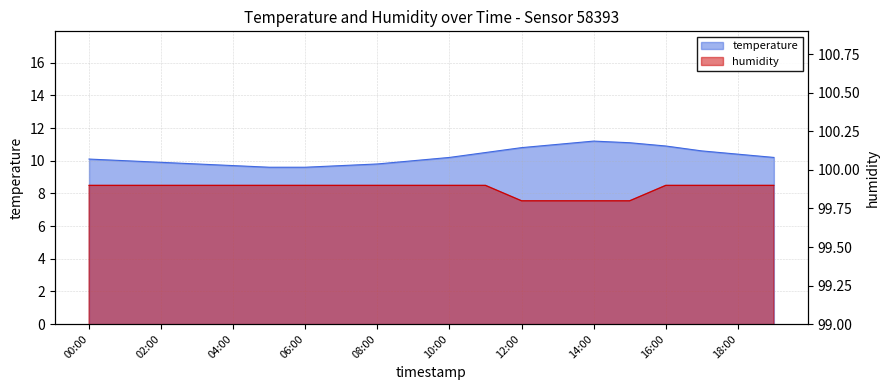

How many lines are shown in the chart?

2